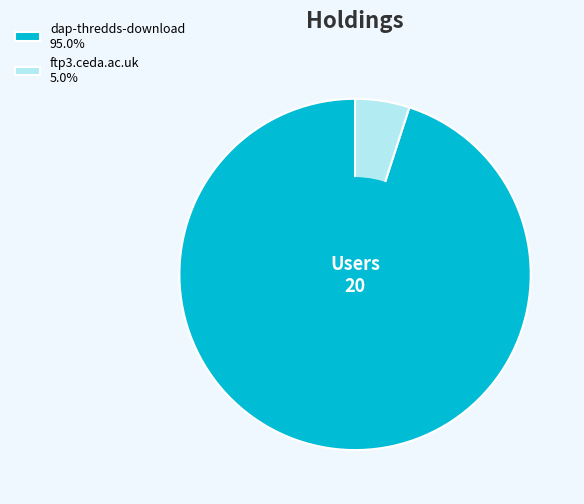

Is there a majority slice in this chart?

Yes